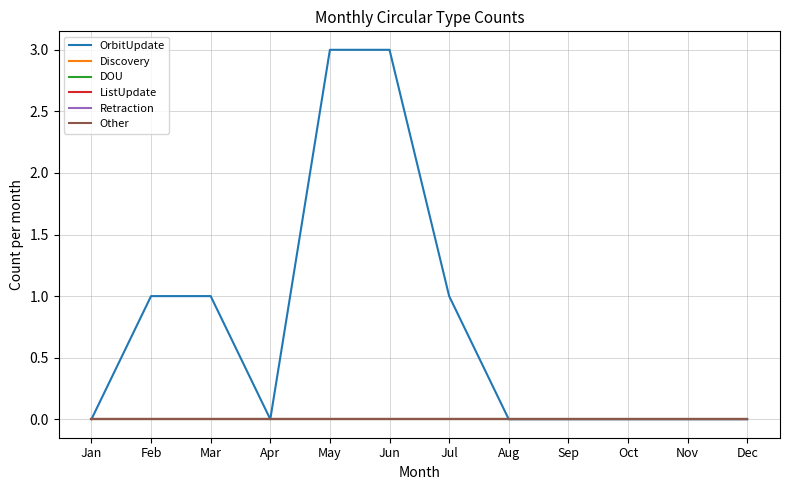

Reading left to right, transcribe all the data shown in this chart.

OrbitUpdate: 0	1	1	0	3	3	1	0	0	0	0	0
Discovery: 0	0	0	0	0	0	0	0	0	0	0	0
DOU: 0	0	0	0	0	0	0	0	0	0	0	0
ListUpdate: 0	0	0	0	0	0	0	0	0	0	0	0
Retraction: 0	0	0	0	0	0	0	0	0	0	0	0
Other: 0	0	0	0	0	0	0	0	0	0	0	0